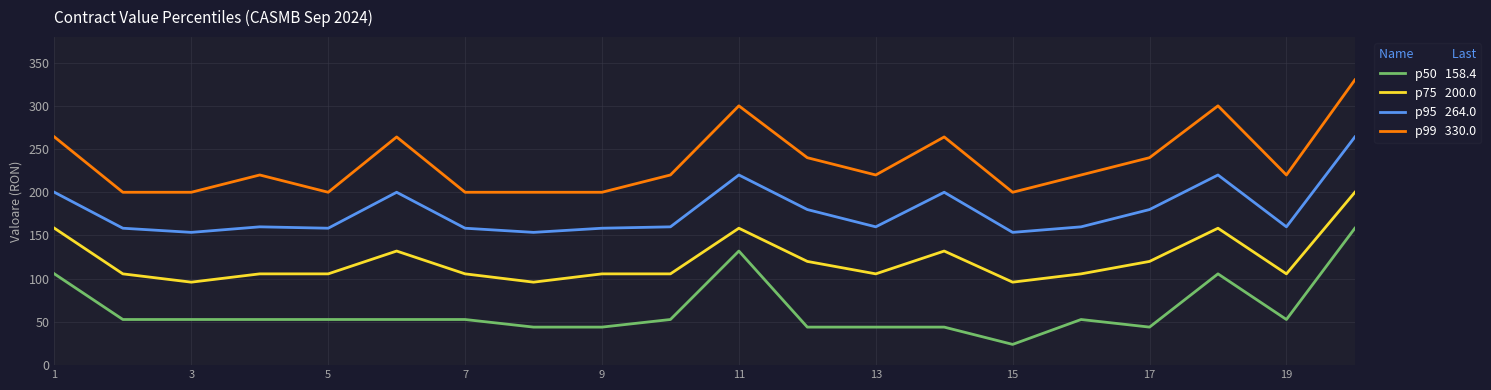

What is the smallest value displayed?

24.0